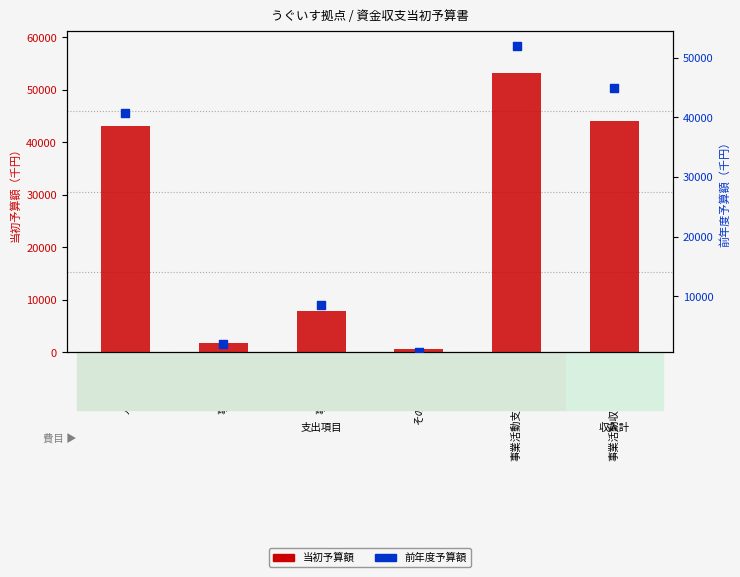

Which series has the largest total across all categories?

当初予算額